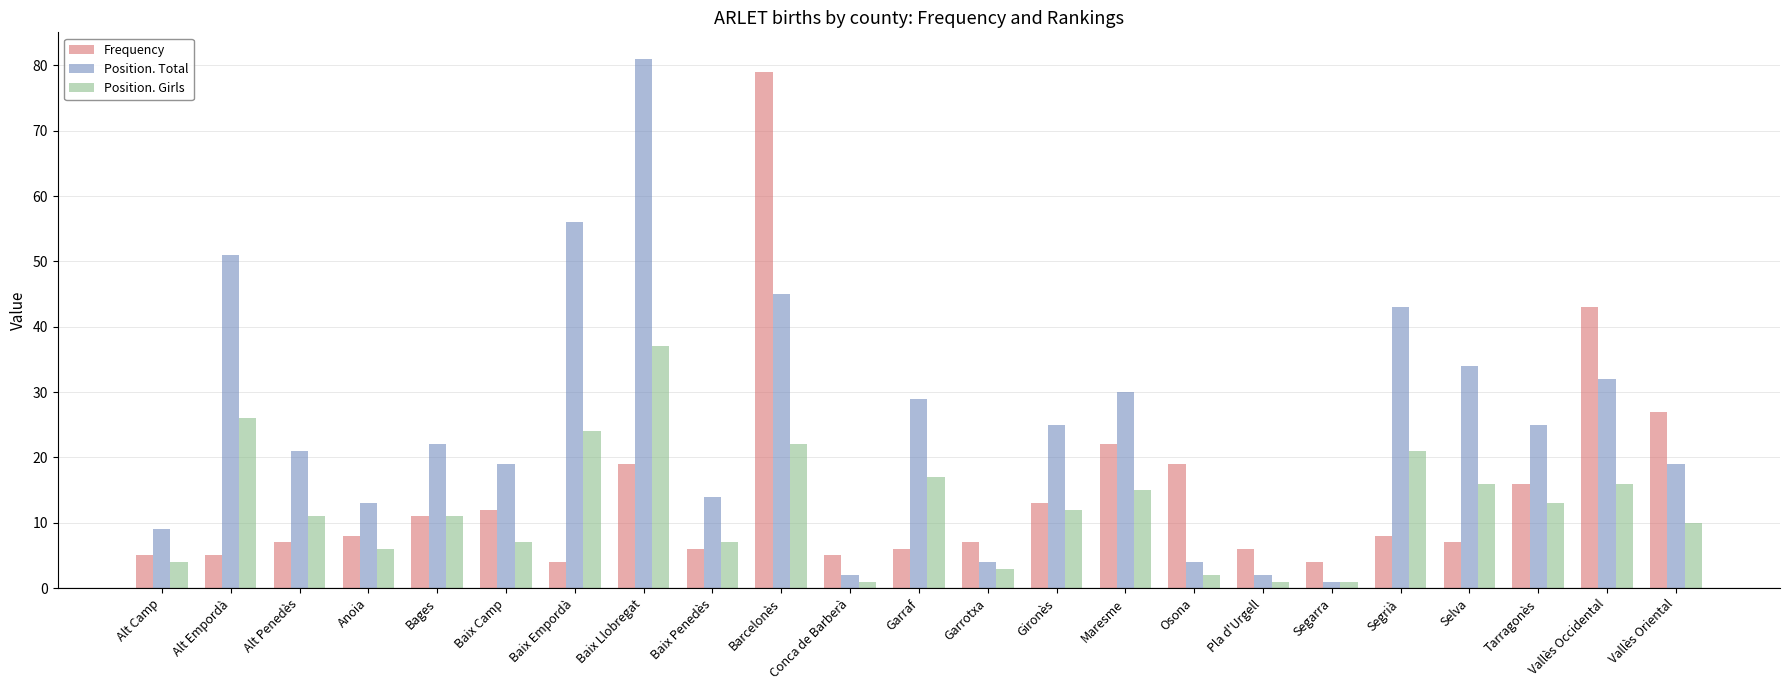

How many bars are there in total?

69